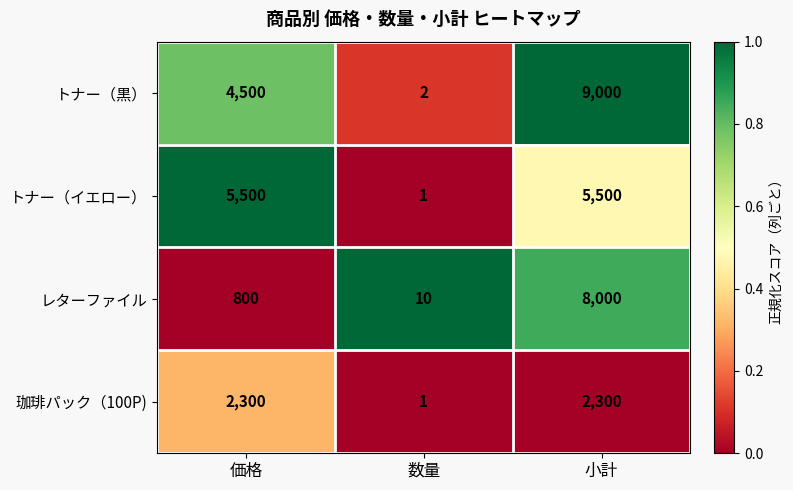

What is the difference between the highest and lowest values at 価格?

4700